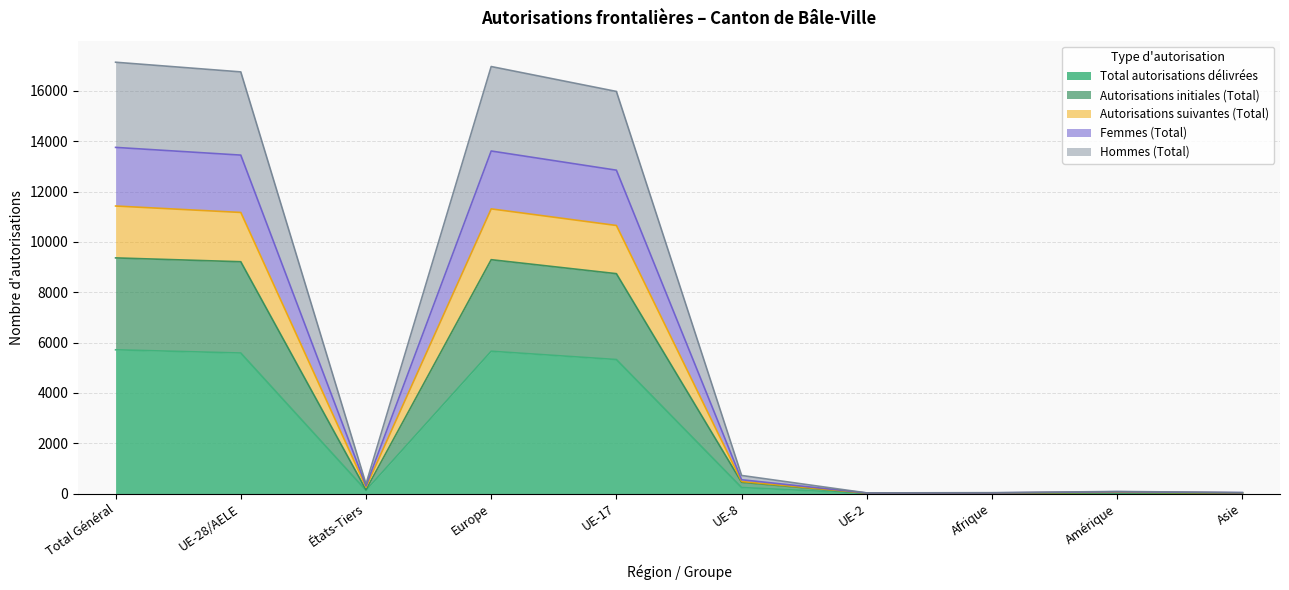

The Total autorisations délivrées series shows 5657 at Europe. True or false?

True